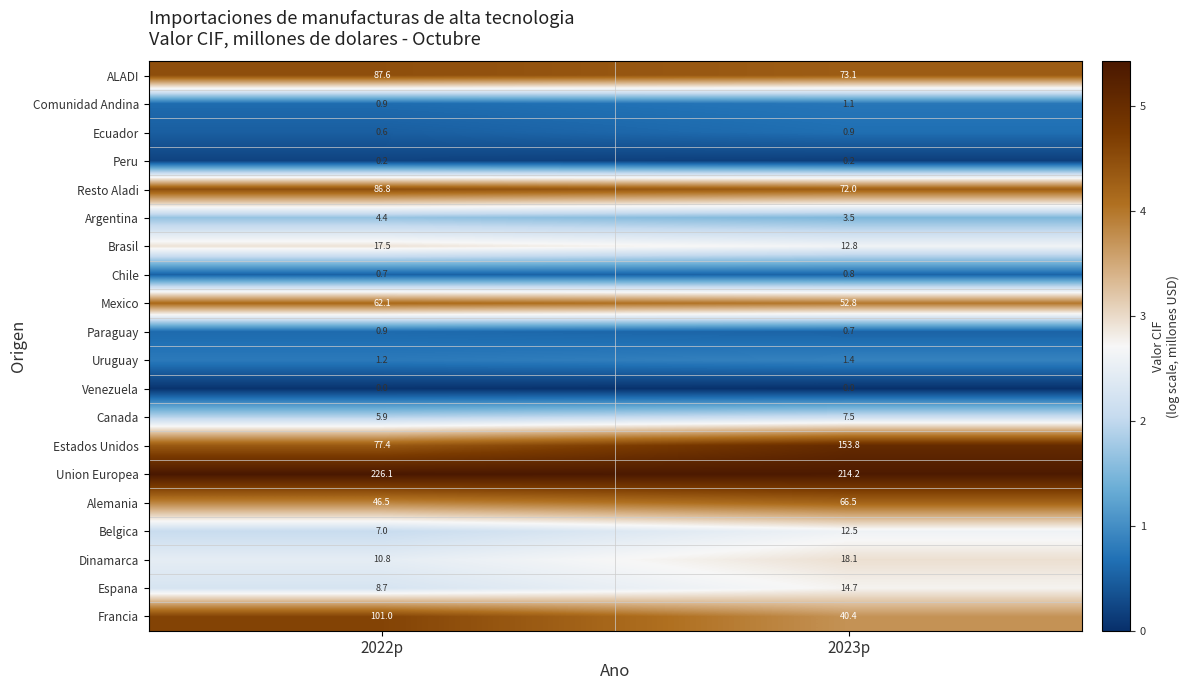

What is the spread (max minus min) of values at 2022p?

226.1